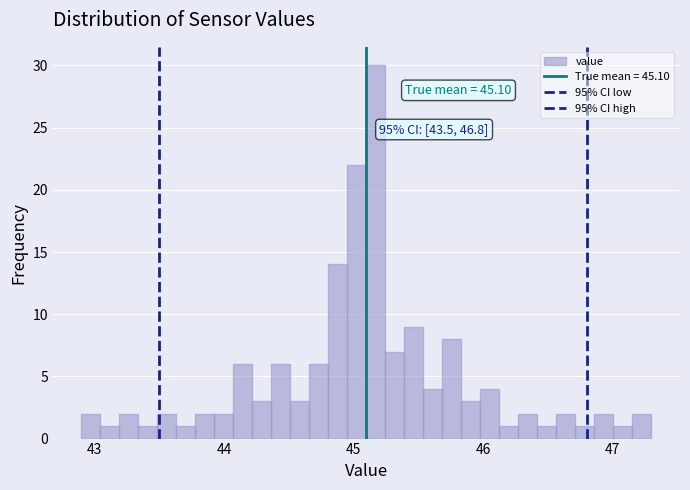

Around what value on the x-axis is the tallest bar? Give the approximate position of its centre, as read against the axis.

45.2